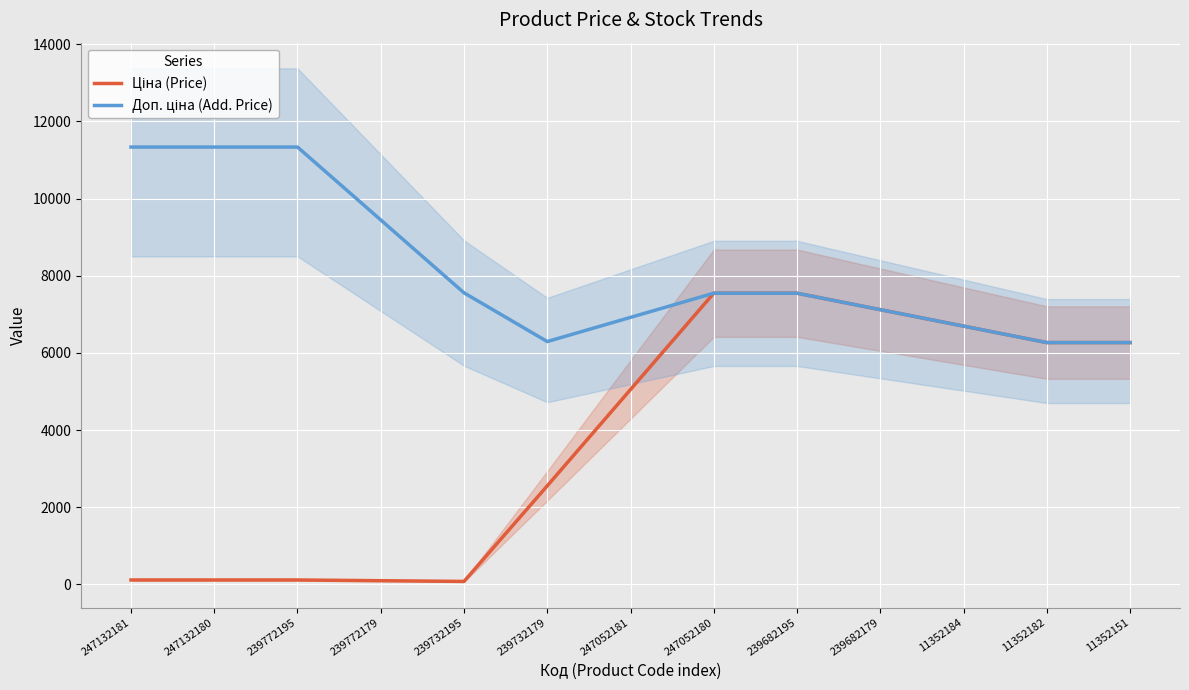

Rank the series by their maximum value, from highest to lowest.

Доп. ціна (Add. Price), Ціна (Price)